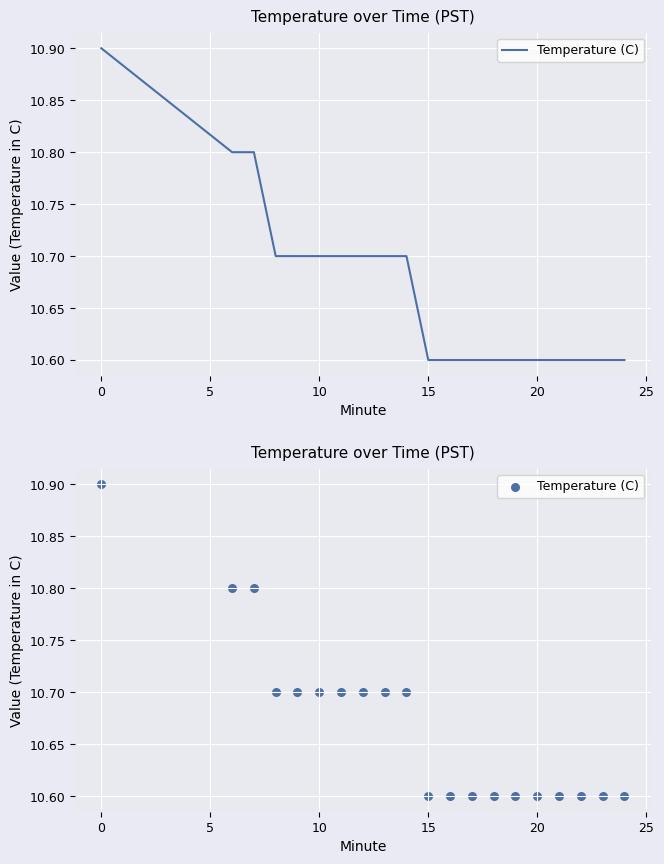

What is the ratio of the value at 5 to the value at 15?

1.0